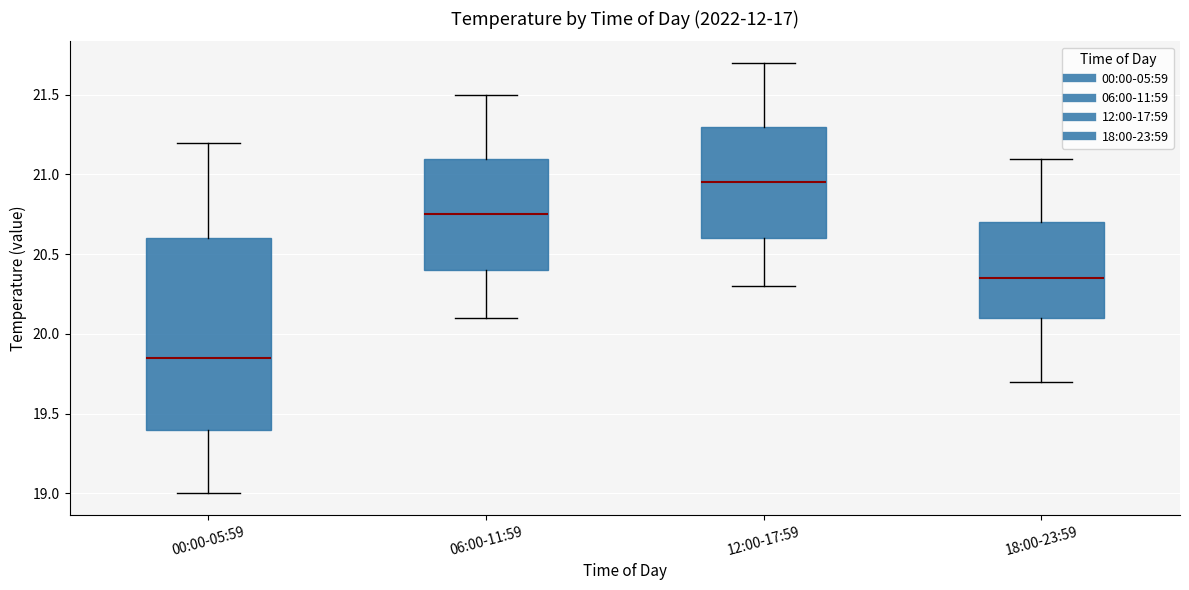

Which box is the tallest, from its lower edge to its upper edge?

00:00-05:59